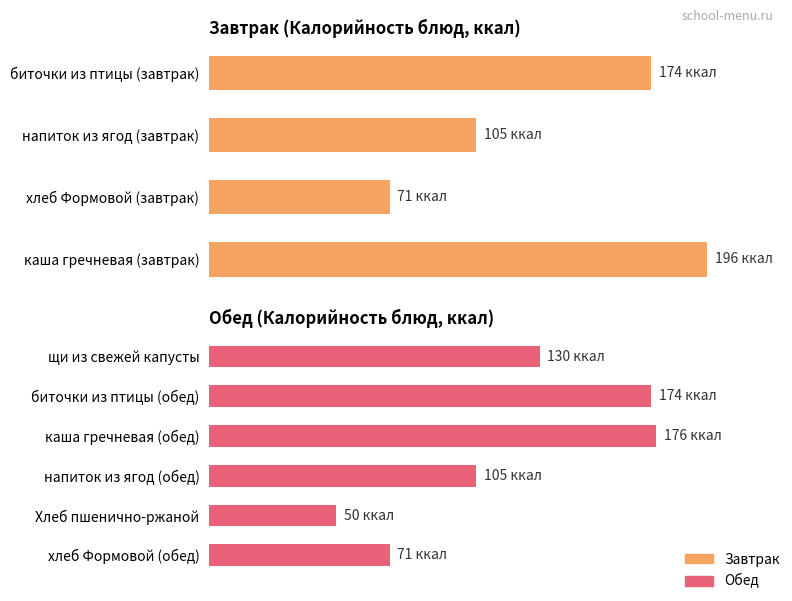

Are the bars grouped side by side (vs. stacked)?

No